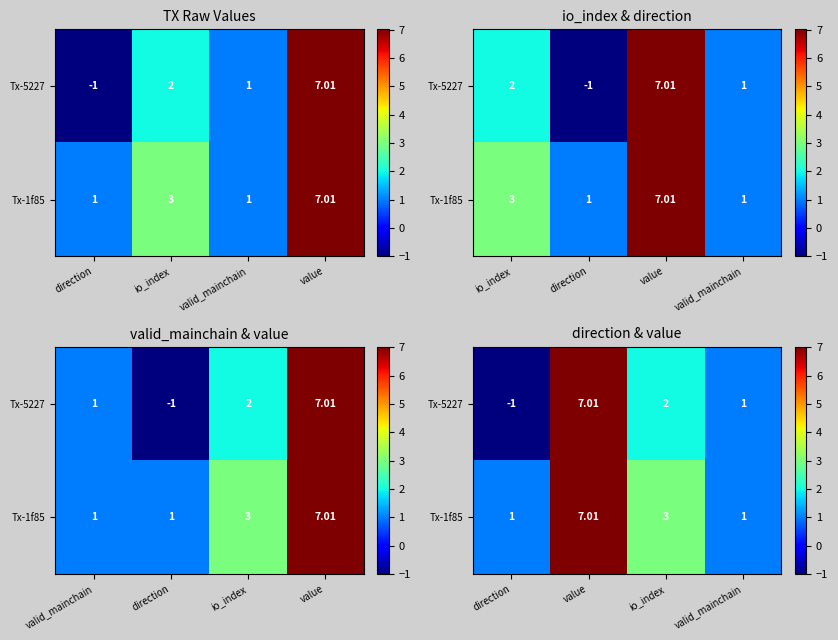

What is the difference between the second highest and minimum values in the Tx-5227 series?

3.0